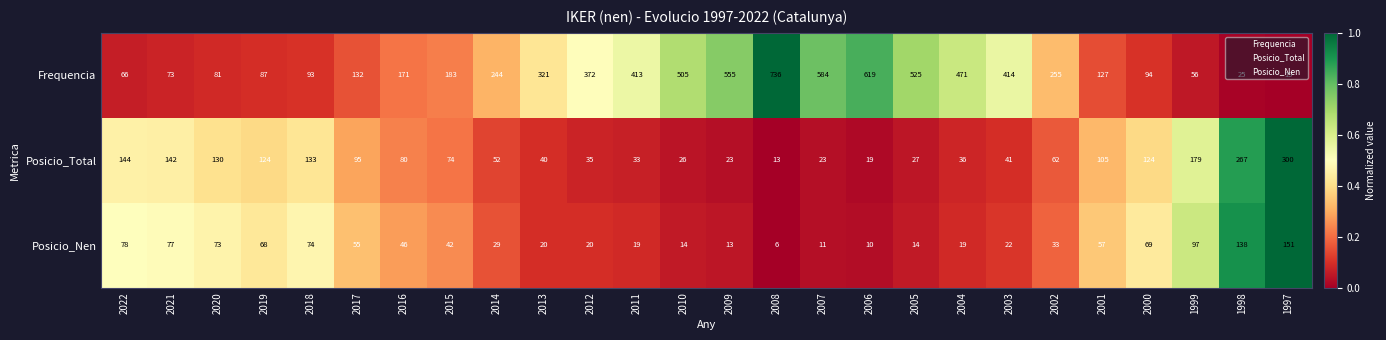

Which series changed the most between 2022 and 2018?

Frequencia